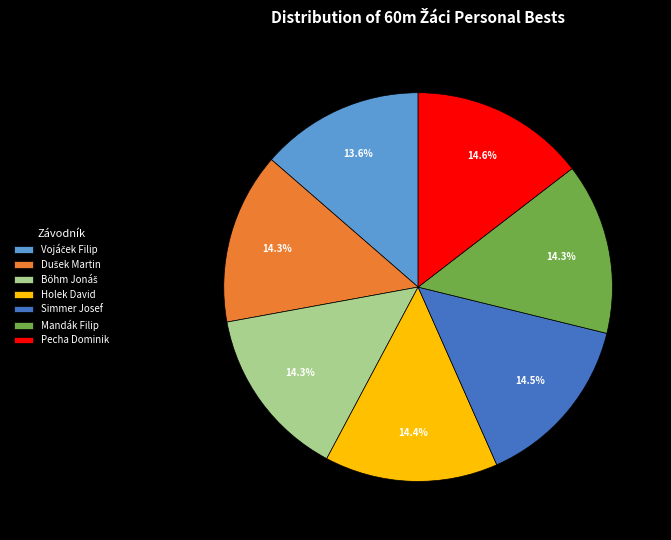

Is there a majority slice in this chart?

No